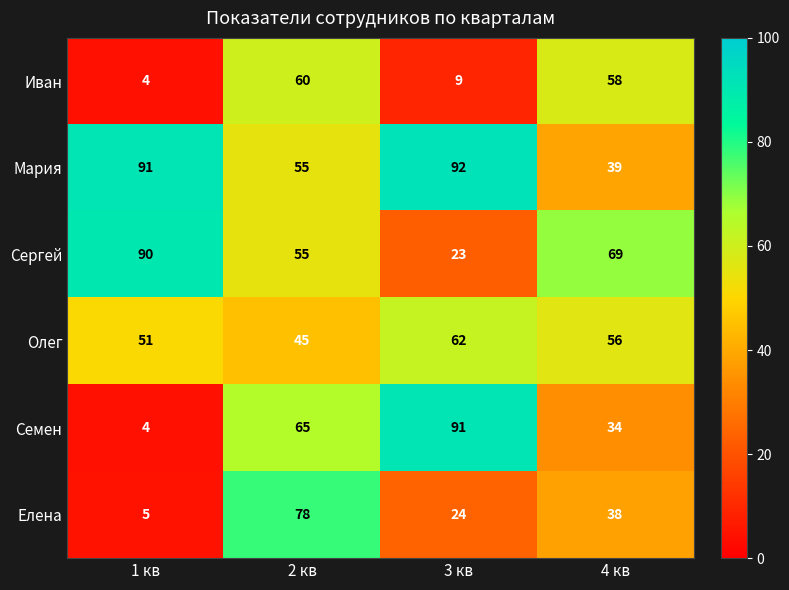

Reading left to right, what are all the values shown in this chart?

Иван: 4	60	9	58
Мария: 91	55	92	39
Сергей: 90	55	23	69
Олег: 51	45	62	56
Семен: 4	65	91	34
Елена: 5	78	24	38